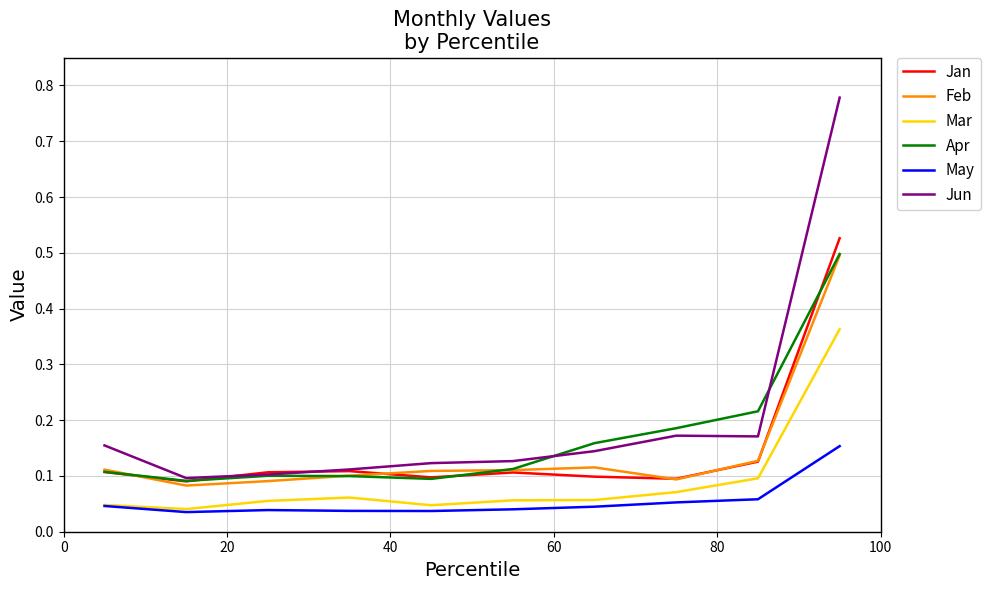

True or false: May and Feb intersect in this chart.

False